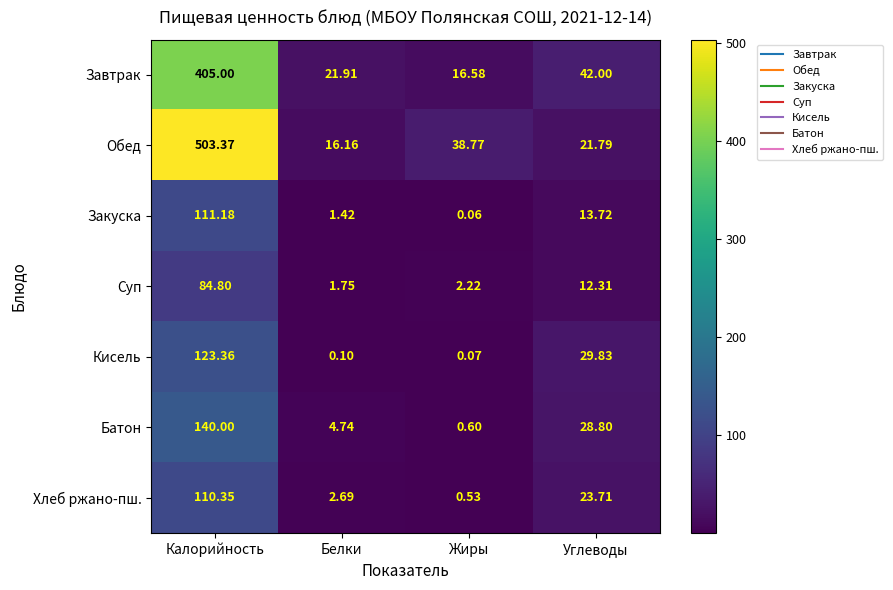

At how many categories does at least one series exceed 490?

1